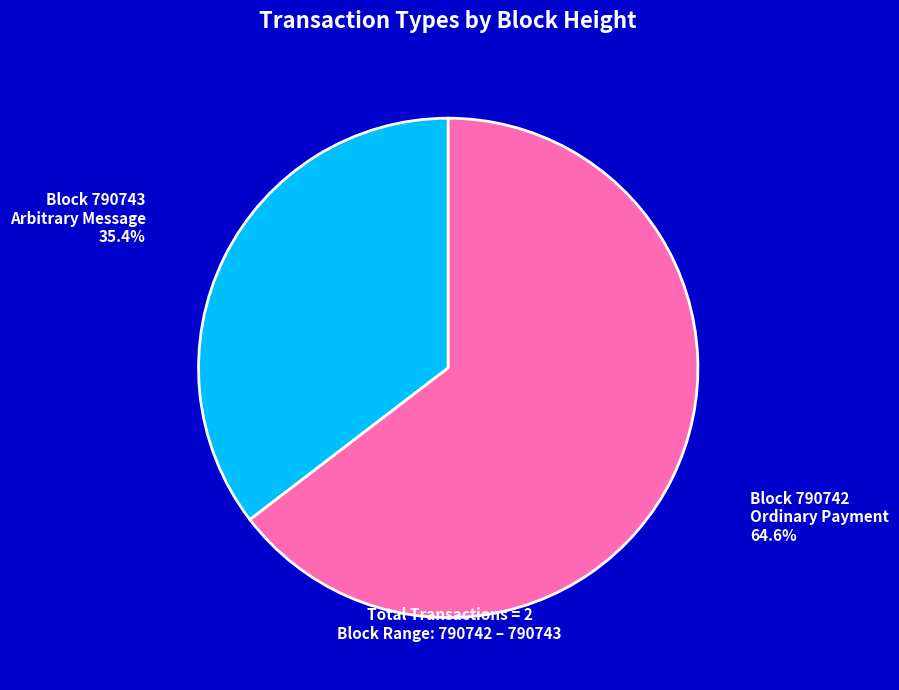

Is there any slice that represents more than half of the pie?

Yes